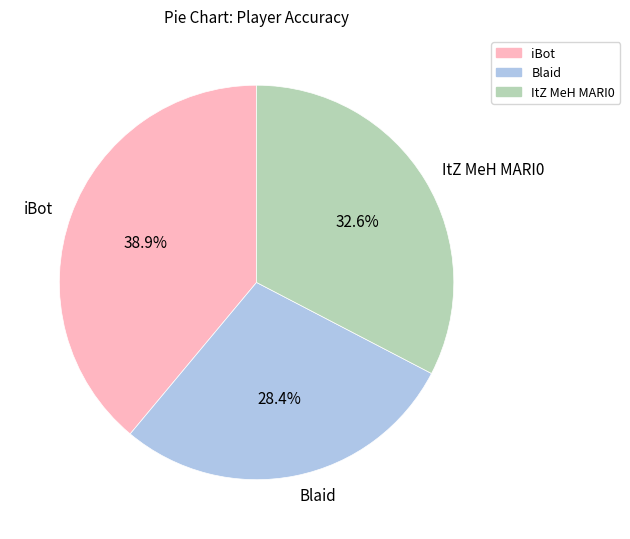

Between Blaid and ItZ MeH MARI0, which is larger?

ItZ MeH MARI0